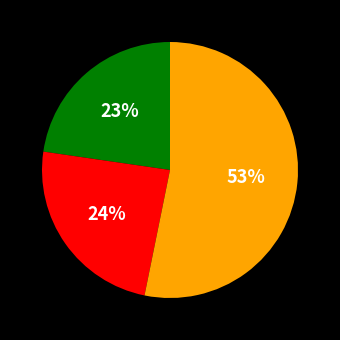

Does any single category account for the majority?

Yes